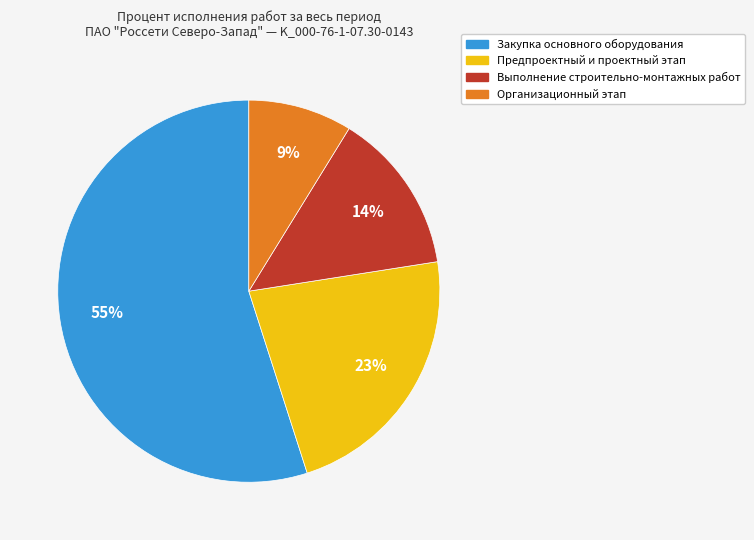

Is the sum of Предпроектный и проектный этап and Организационный этап greater than half?

No